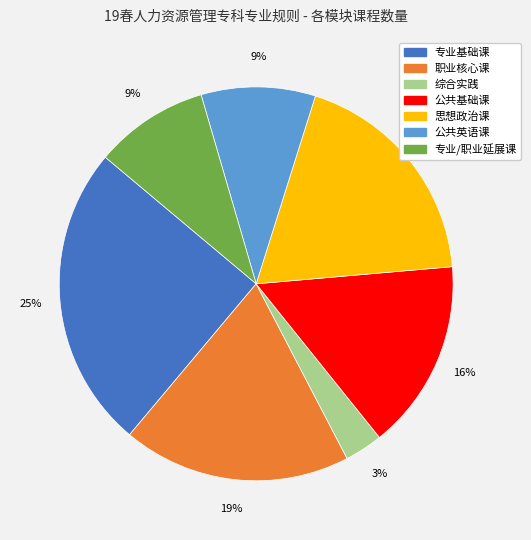

True or false: 公共基础课 accounts for 16% of the total.

True